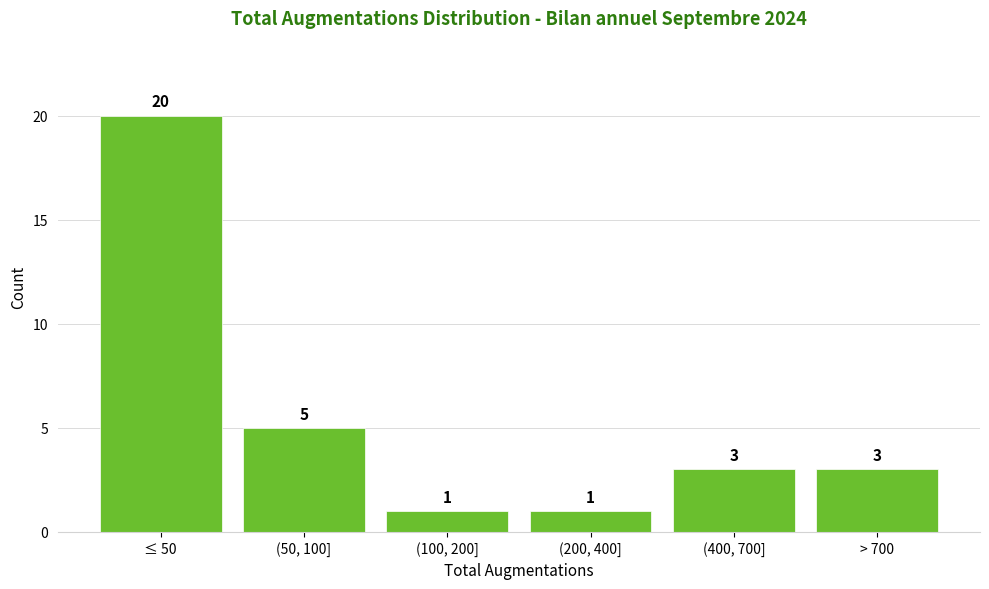

Reading right to left, extract all data points from this chart.

> 700=3	(400, 700]=3	(200, 400]=1	(100, 200]=1	(50, 100]=5	≤ 50=20